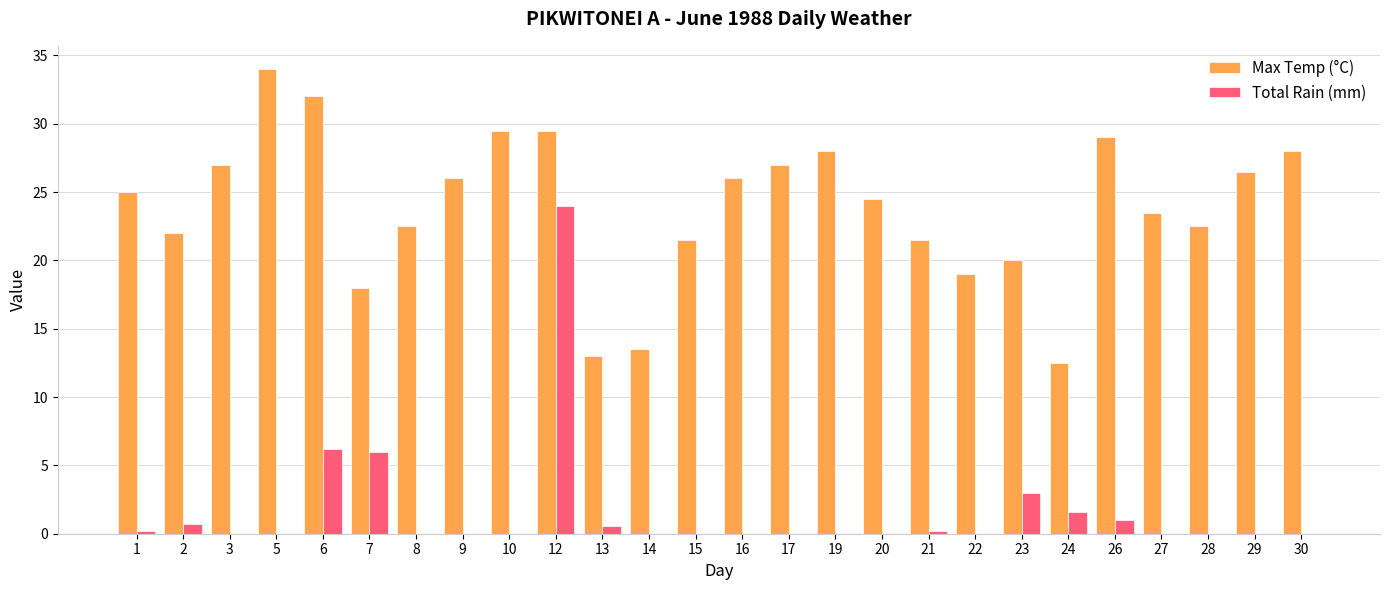

At which category is the sum across all series the highest?

12